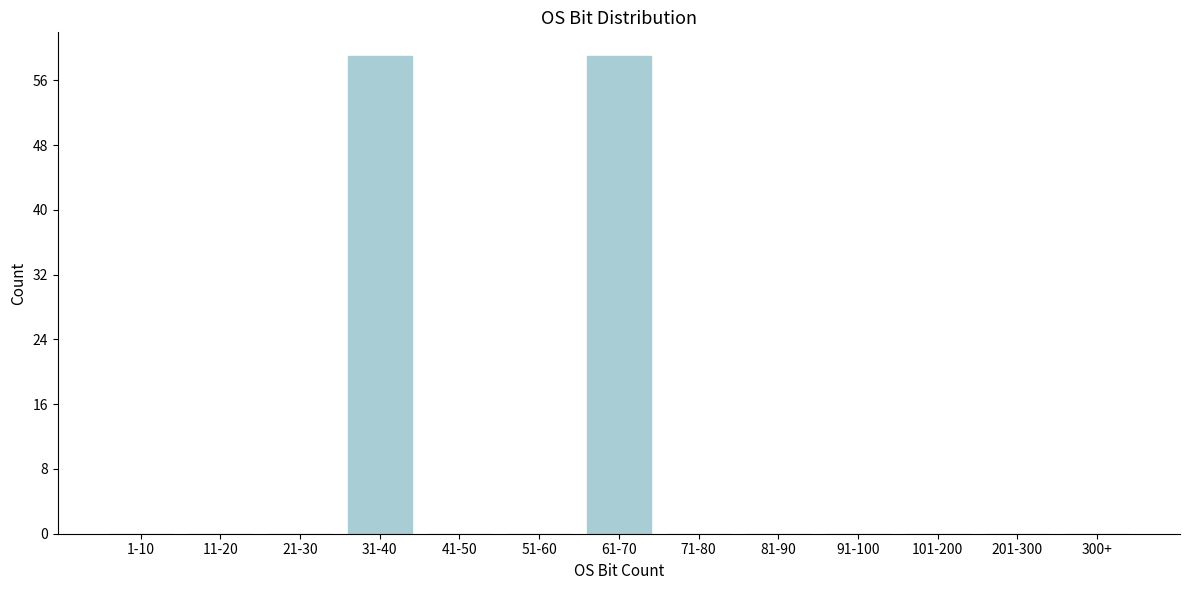

Reading left to right, what are all the values shown in this chart?

1-10=0	11-20=0	21-30=0	31-40=59	41-50=0	51-60=0	61-70=59	71-80=0	81-90=0	91-100=0	101-200=0	201-300=0	300+=0